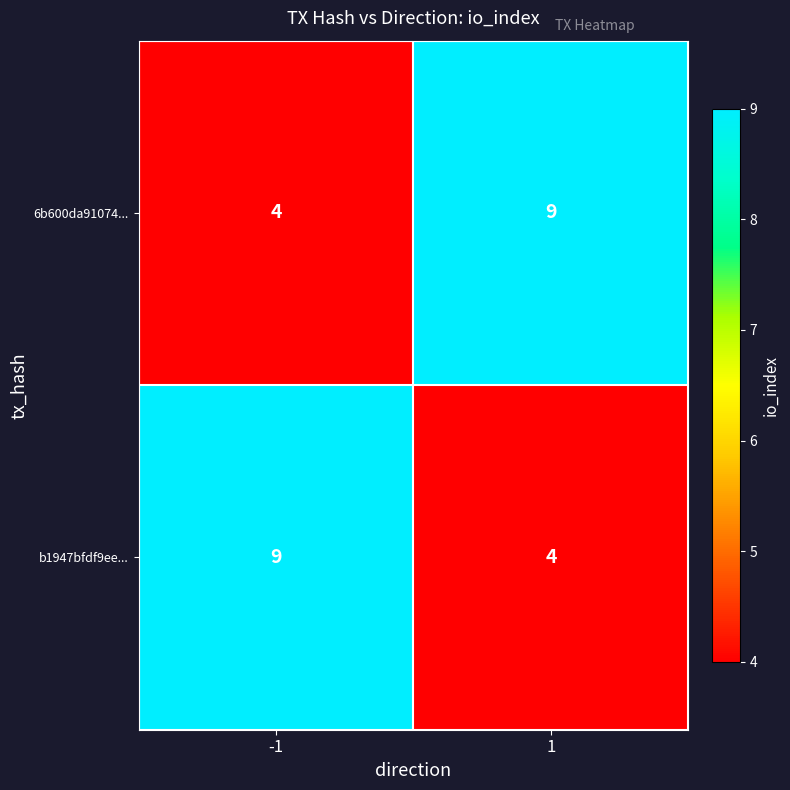

True or false: 6b600da91074... has a value of 9 at 1.

True